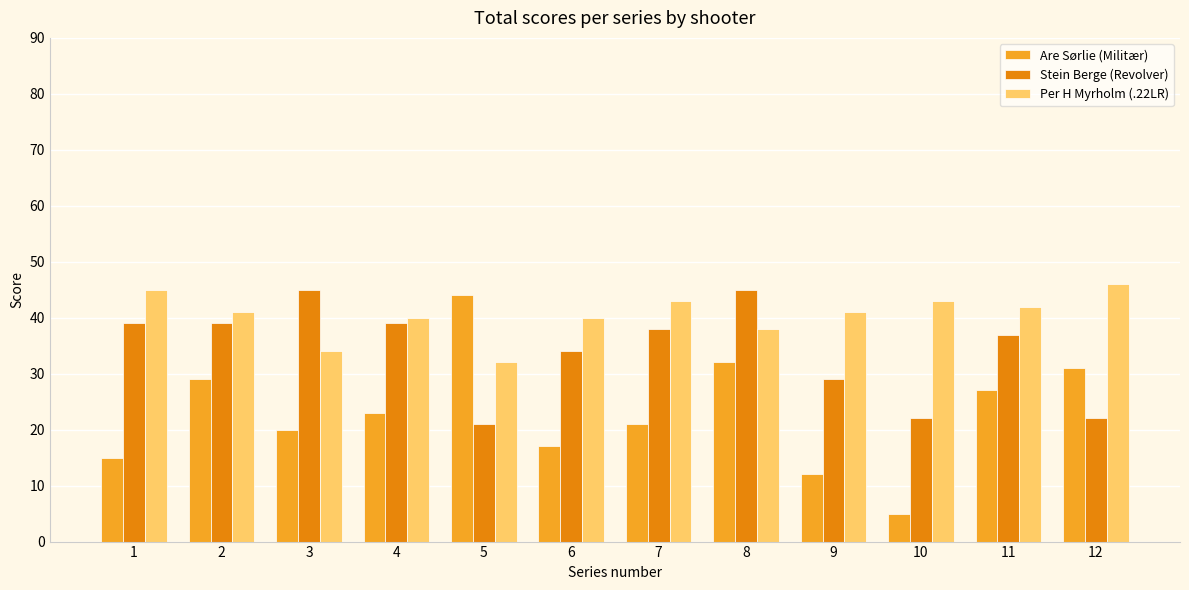

Which series has the largest total across all categories?

Per H Myrholm (.22LR)